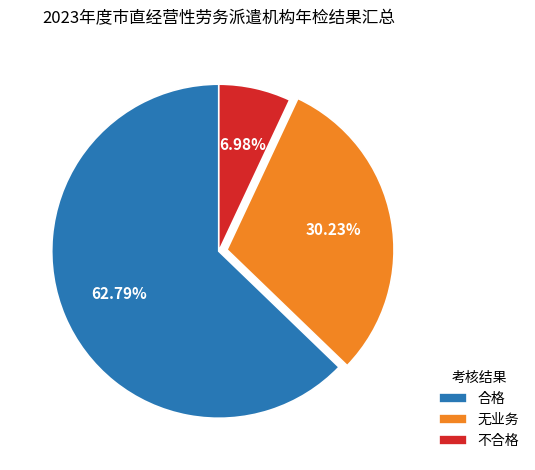

What is the ratio of the value at 合格 to the value at 不合格?

9.0